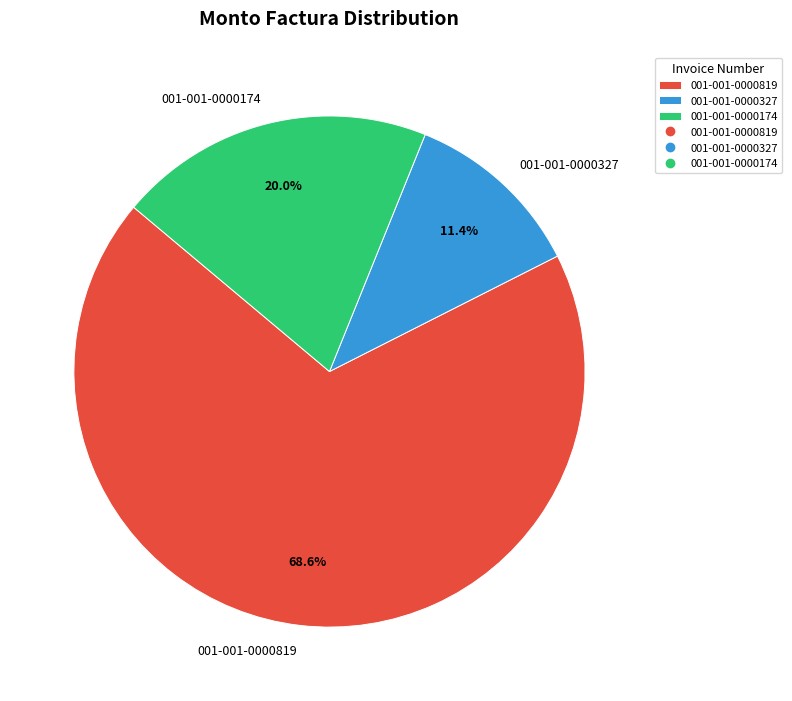

How much of the chart is everything except 001-001-0000174?

80.0%